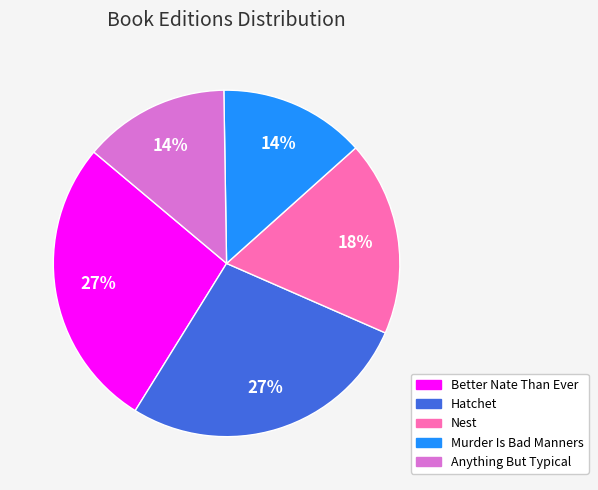

Does Murder Is Bad Manners account for over 50% of the chart?

No